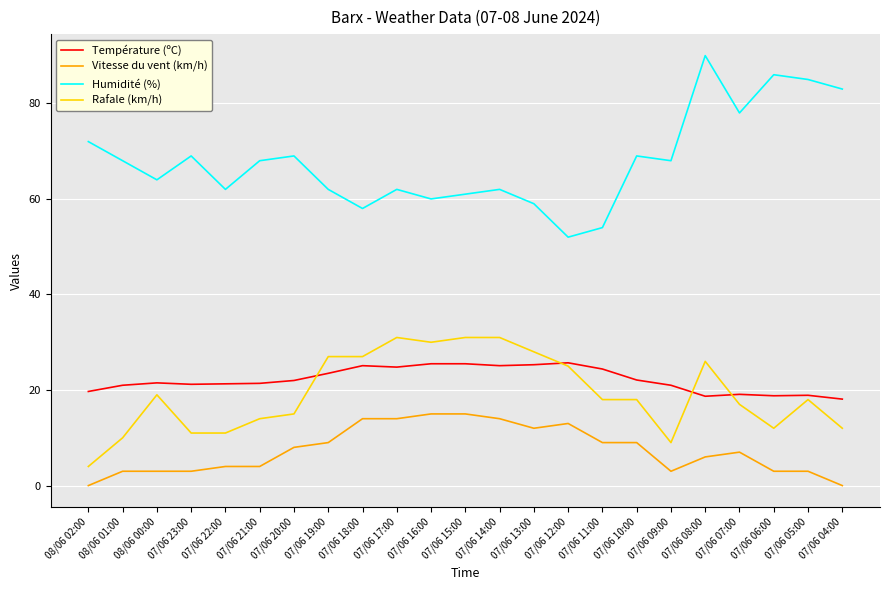

Is it true that Humidité (%) equals 34.6 at 07/06 11:00?

False